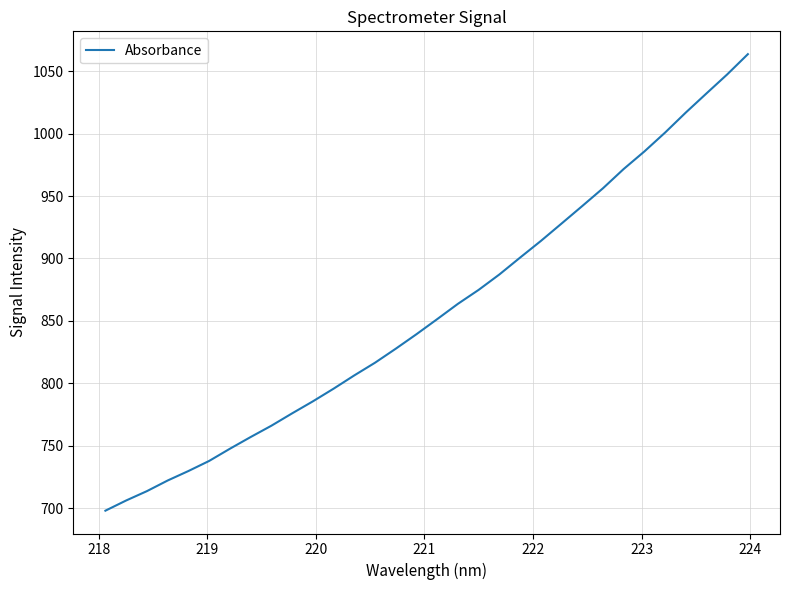

What is the greatest value displayed?

1063.6